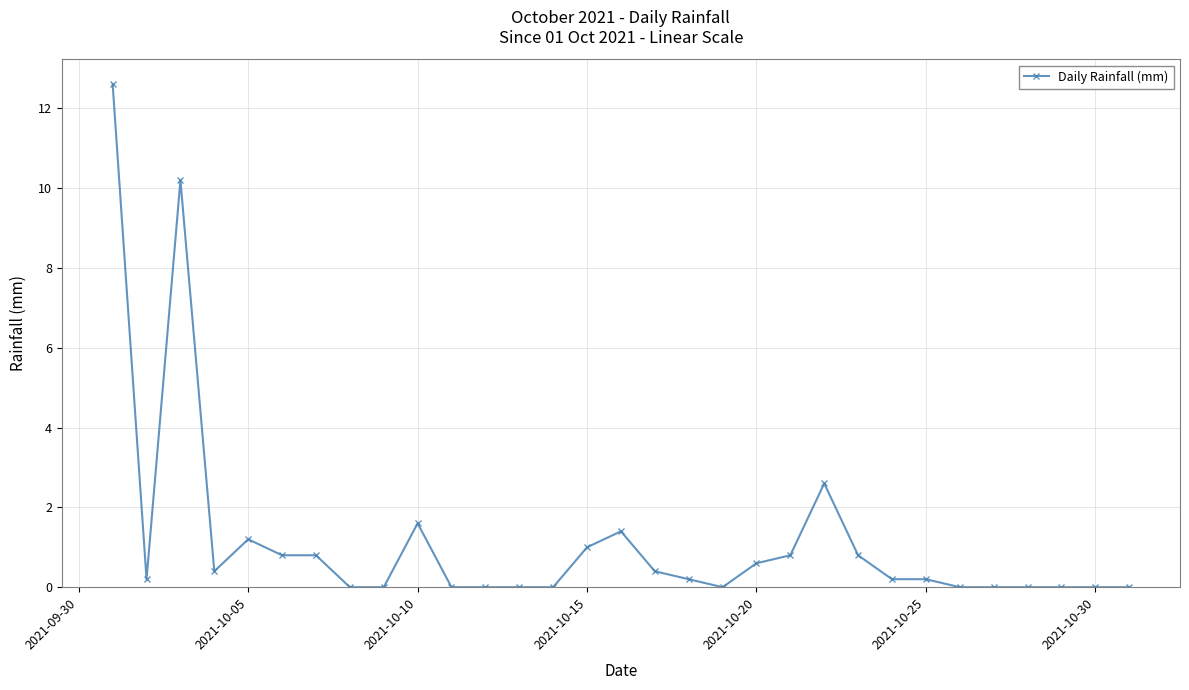

What is the difference between the maximum and second lowest values?

12.6